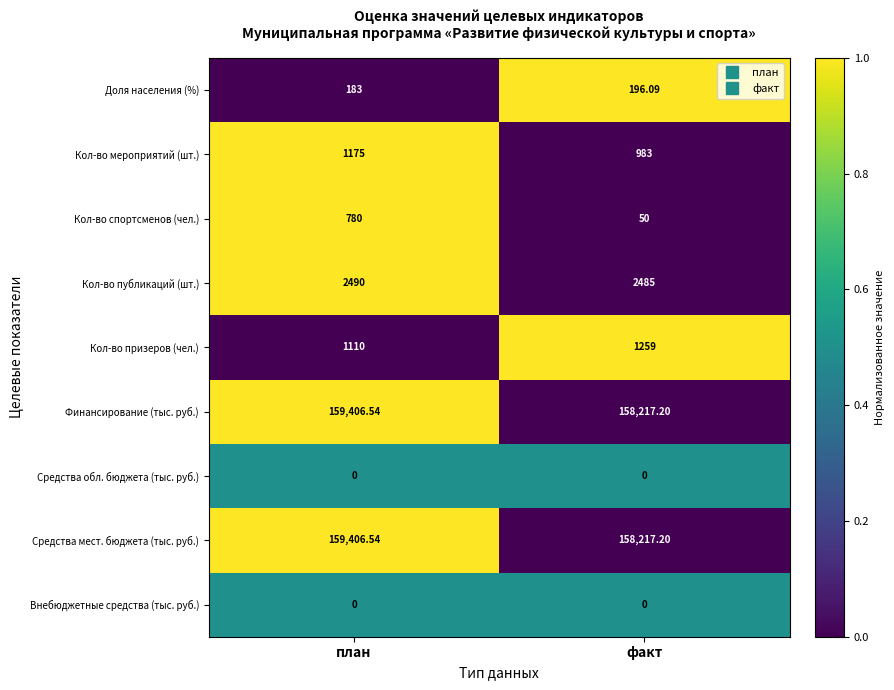

At which category is the sum across all series the highest?

план